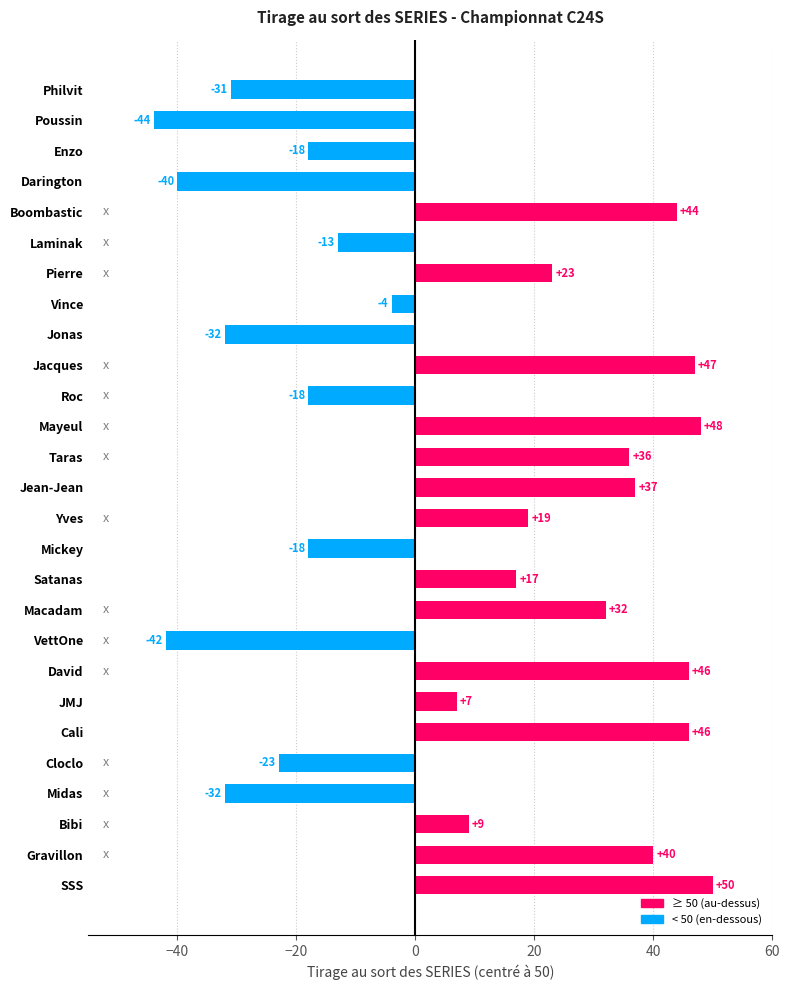

True or false: the data shows -23 at Cloclo.

True